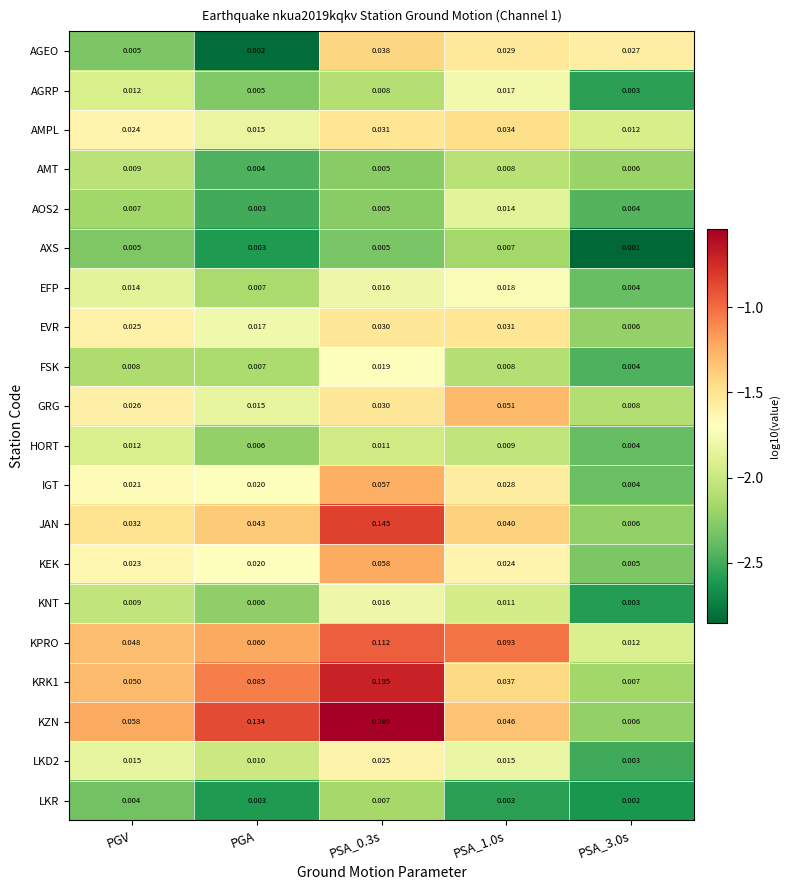

Which series has the largest total across all categories?

KZN